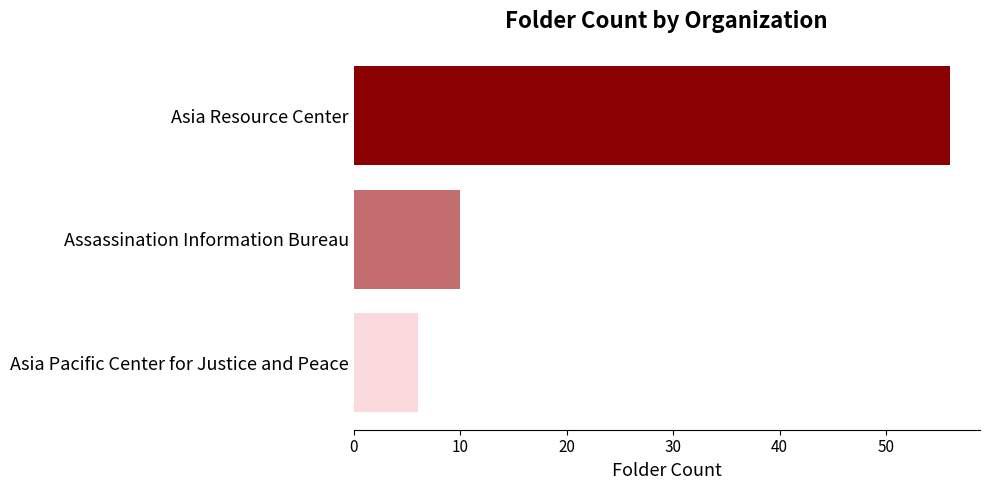

Is it true that the value at Asia Pacific Center for Justice and Peace is 11?

False